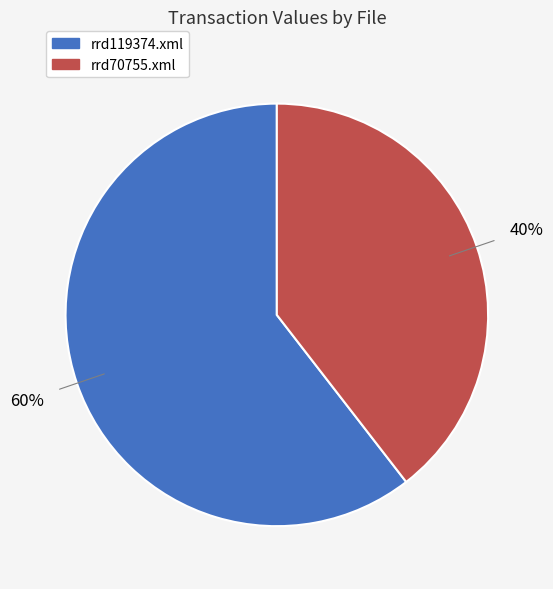

To the nearest percent, what is the combined percentage of rrd119374.xml and rrd70755.xml?

100%